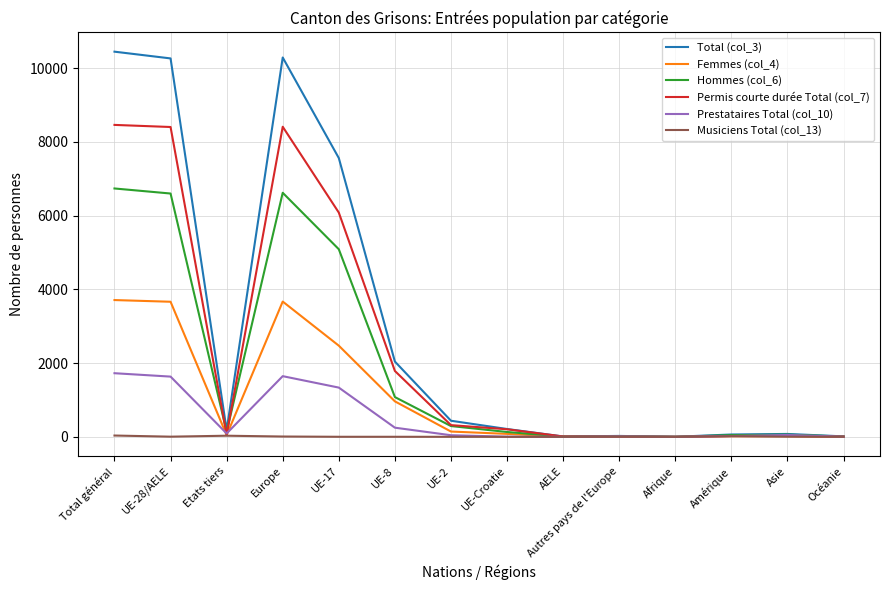

At how many categories does at least one series exceed 9767?

3